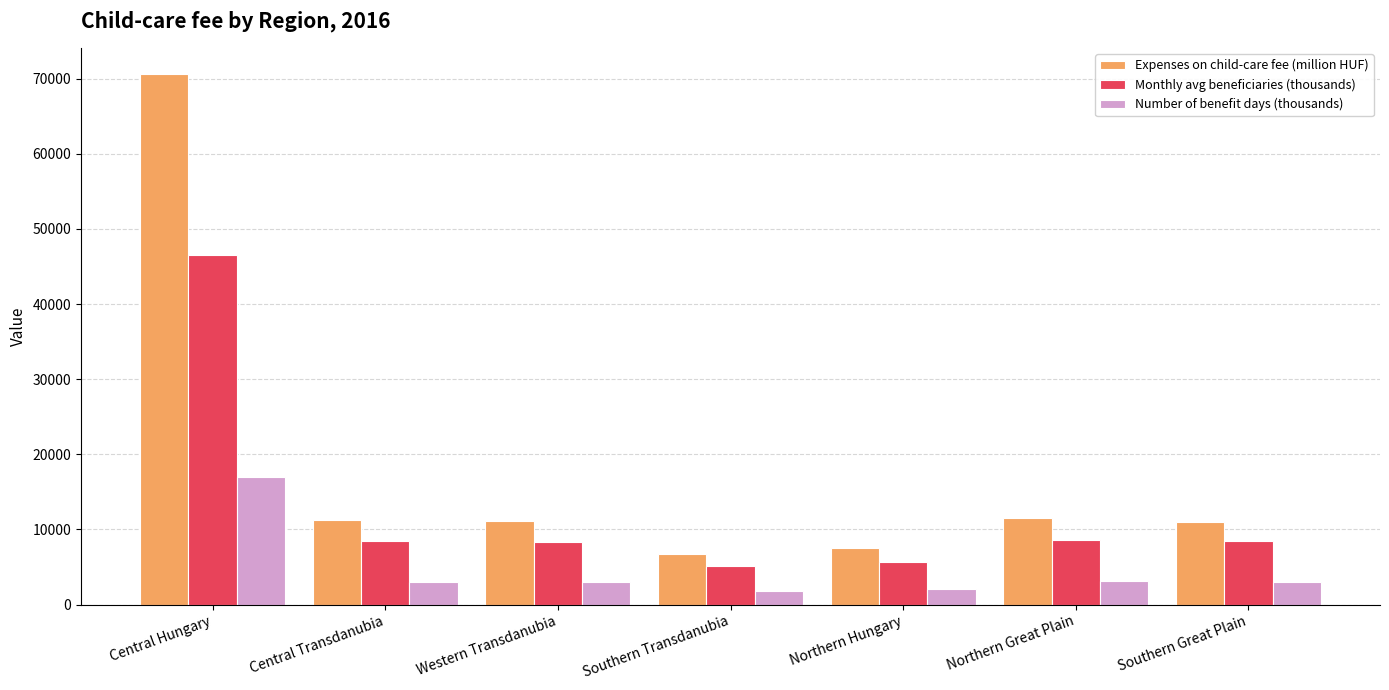

Which series has the largest range (max minus min)?

Expenses on child-care fee (million HUF)